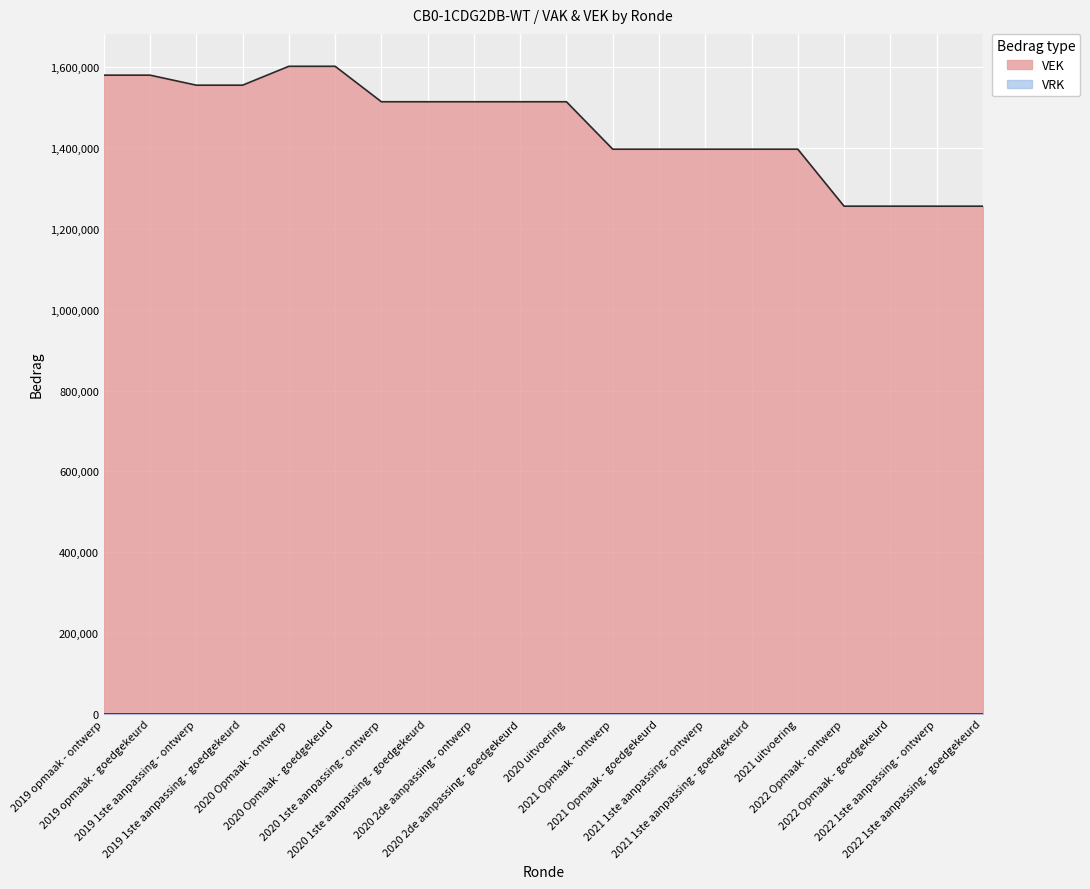

What is the sum of the values at 2021 Opmaak - goedgekeurd and 2019 opmaak - goedgekeurd?

2976576